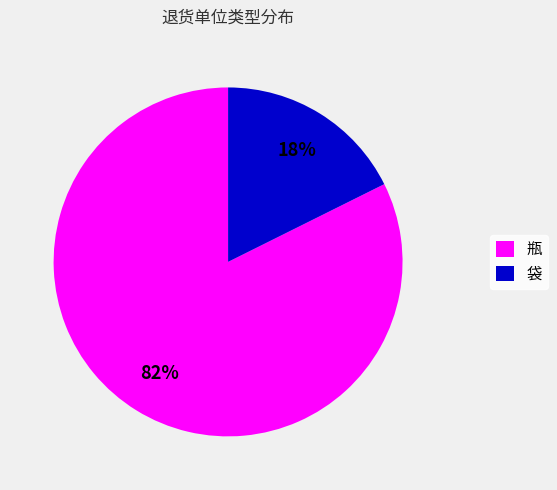

How many segments does this pie chart have?

2